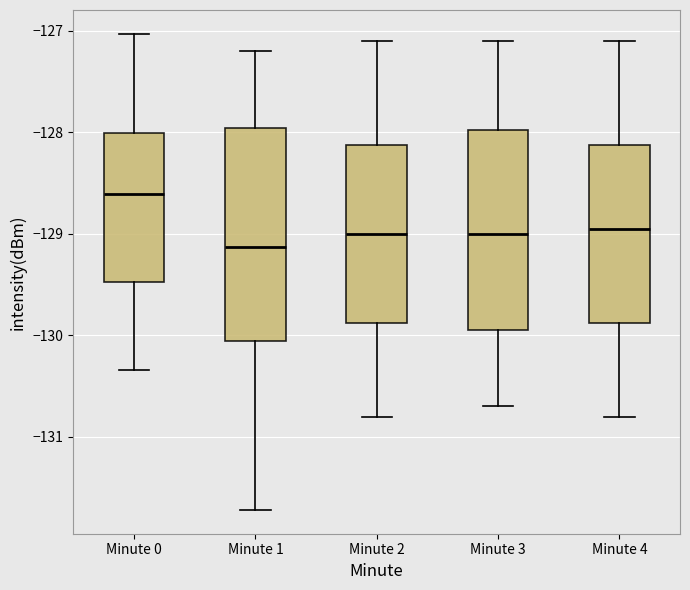

Which box has the highest median line?

Minute 0